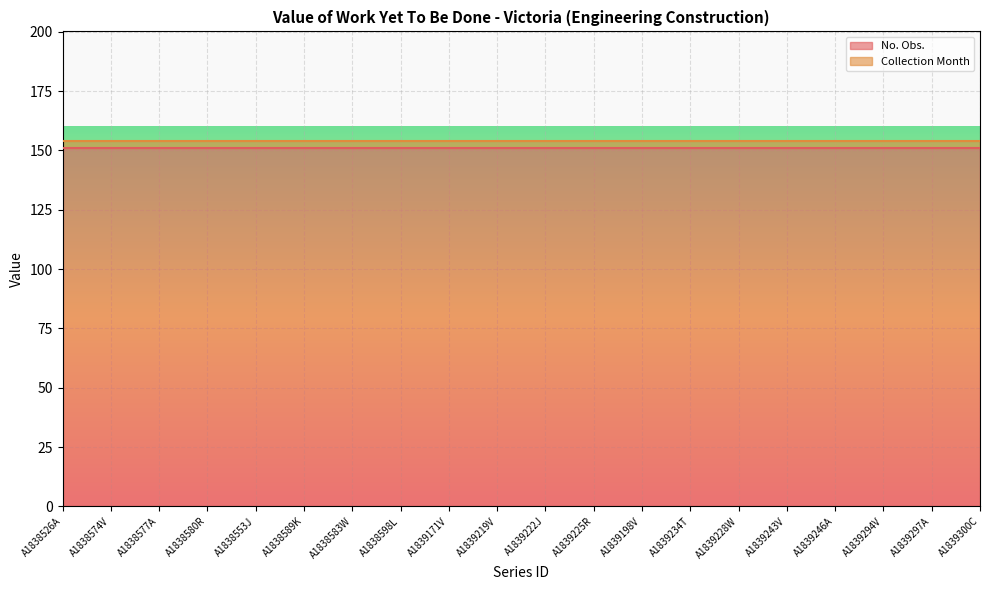

What is the difference between the highest and lowest values at A1838580R?

148